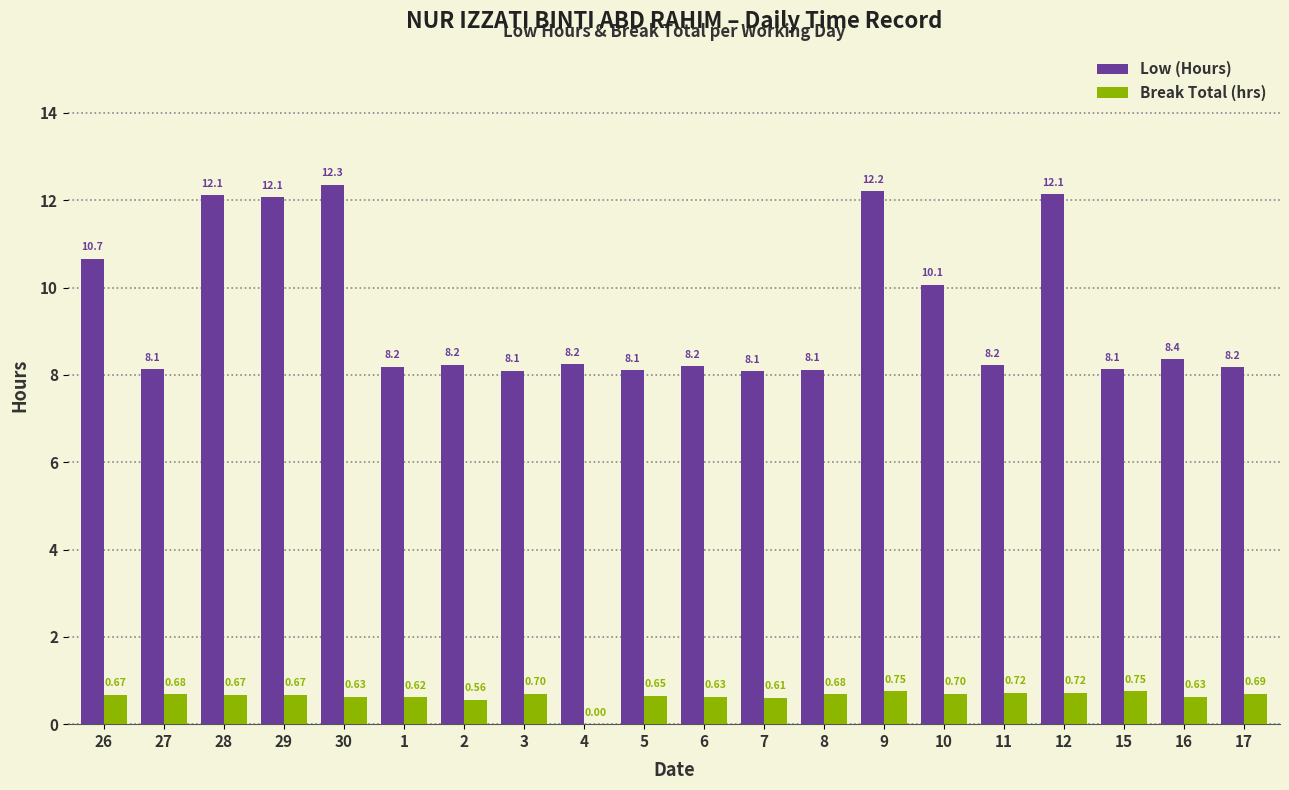

Is the value of Low (Hours) at 30 greater than the value of Break Total (hrs) at 1?

Yes